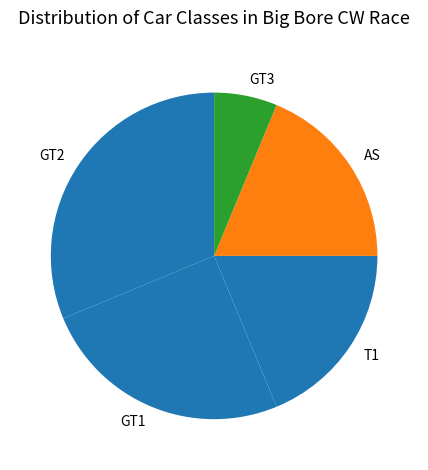

Is the sum of GT1 and GT2 greater than half?

Yes